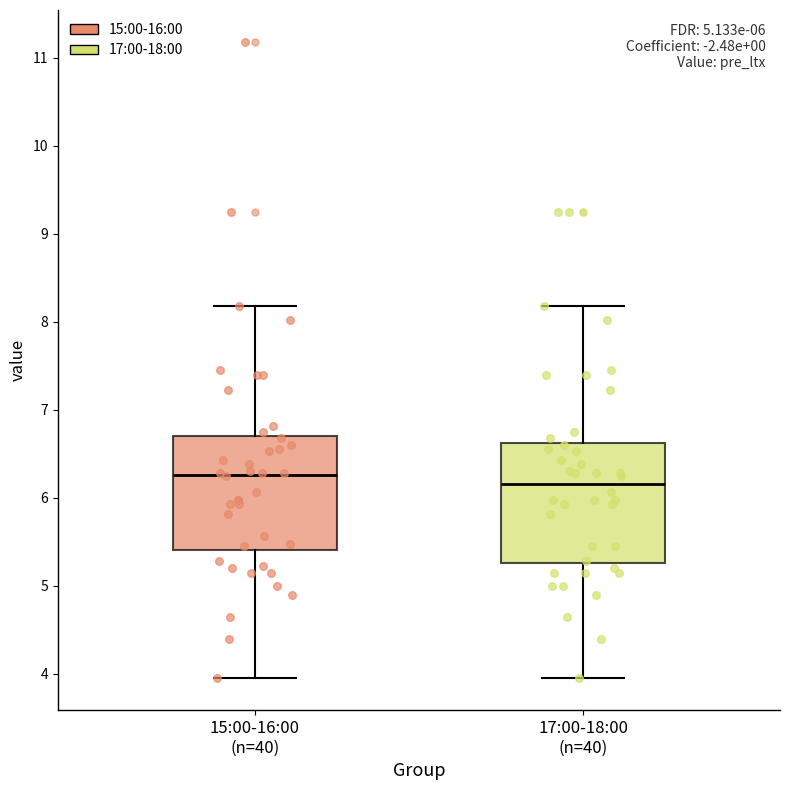

Which box's median line is the lowest?

17:00-18:00 (n=40)